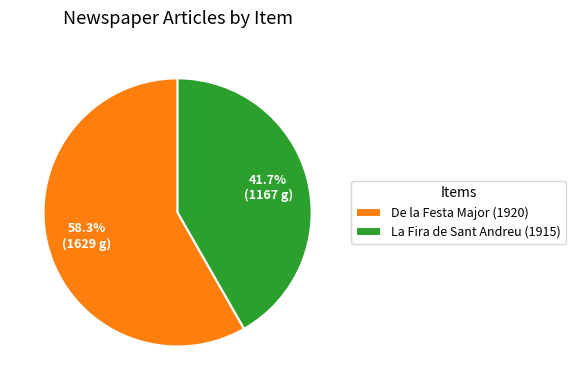

Which category has the smallest portion of the pie?

La Fira de Sant Andreu (1915)